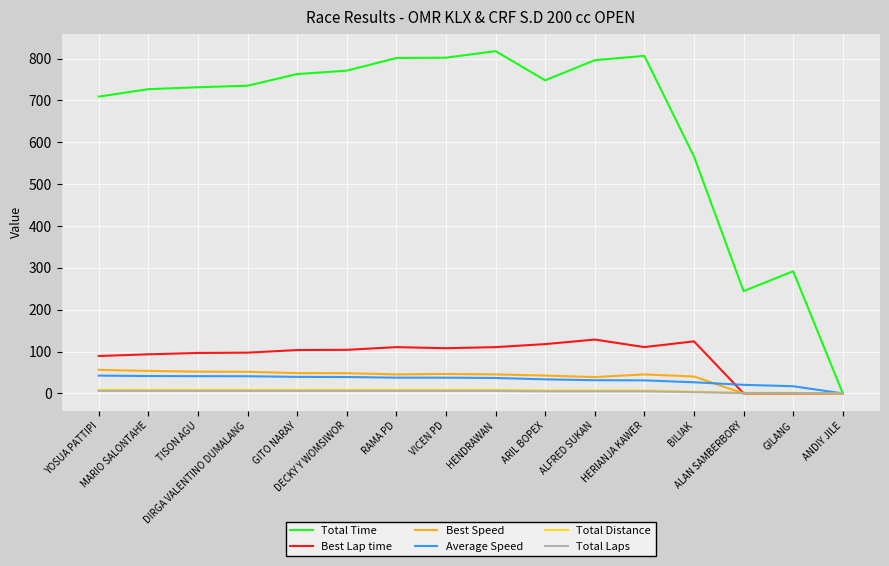

What is the greatest value displayed?

817.9